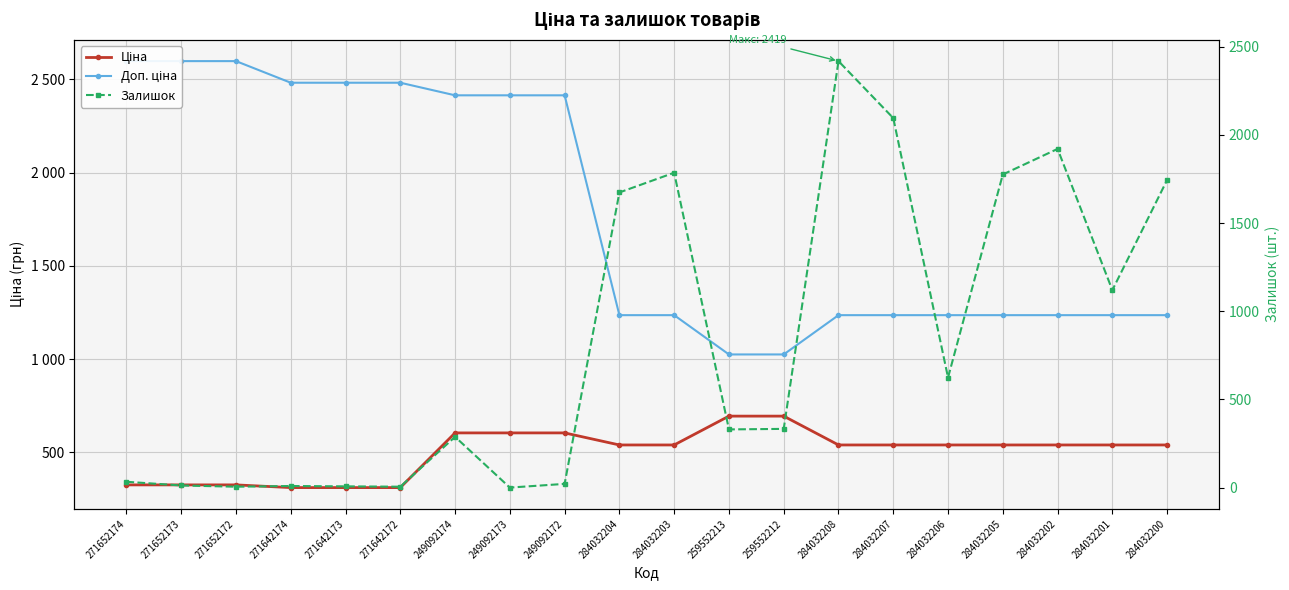

At which category is the sum across all series the highest?

284032208